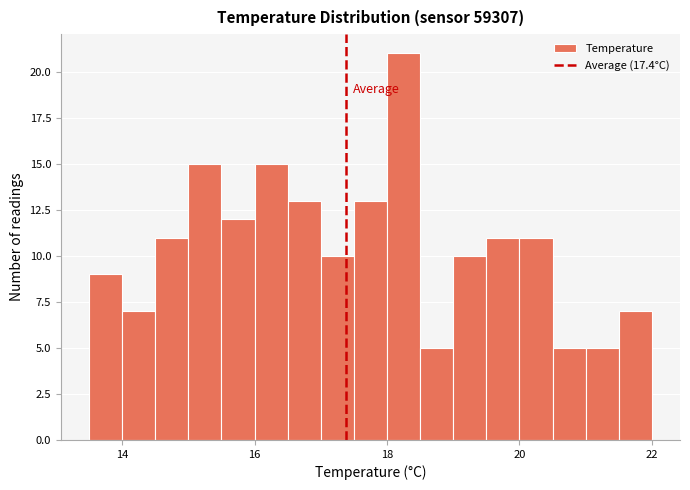

Read against the x-axis, roughly where is the centre of the tallest bar?

18.2